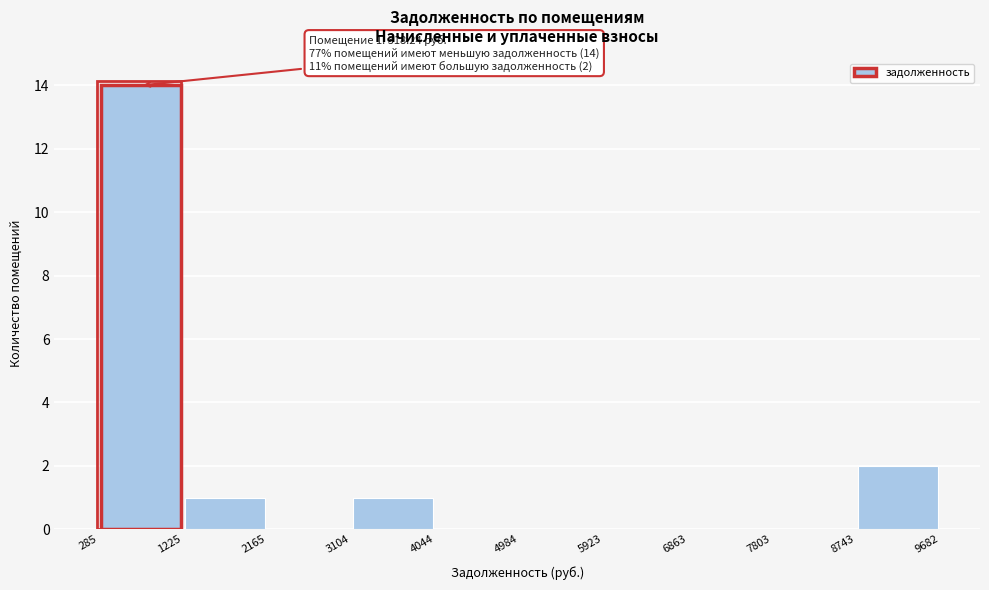

Which range on the x-axis has the tallest bar?

285 to 1225